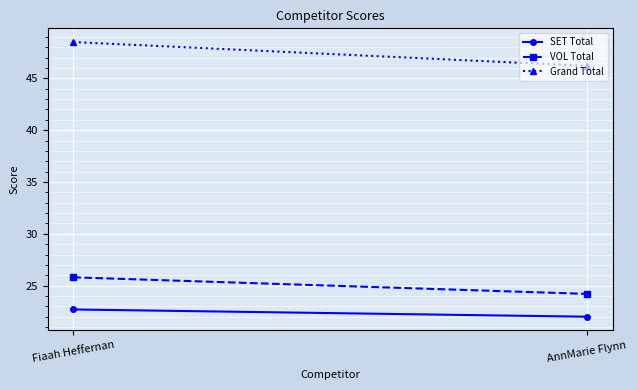

Rank the series at Fiaah Heffernan from highest to lowest value.

Grand Total, VOL Total, SET Total